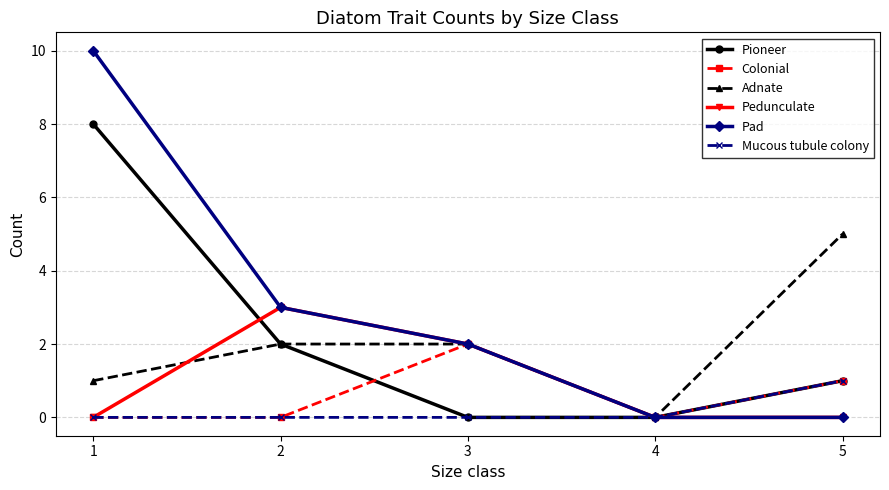

What is the highest value of the Pedunculate series?

3